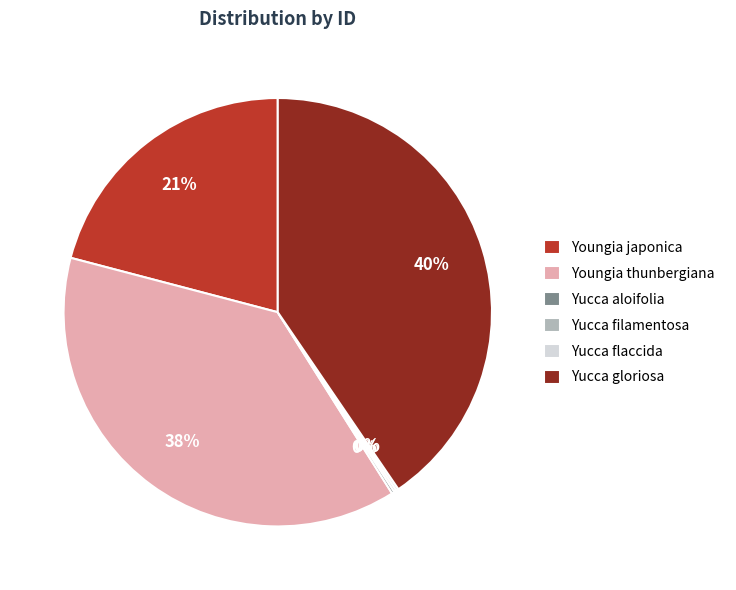

True or false: Yucca gloriosa accounts for 26% of the total.

False